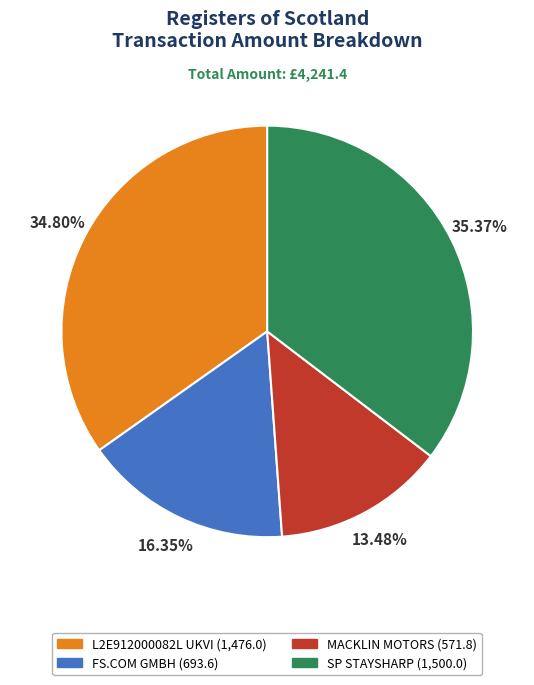

What percentage is NOT represented by L2E912000082L UKVI?

65.2%